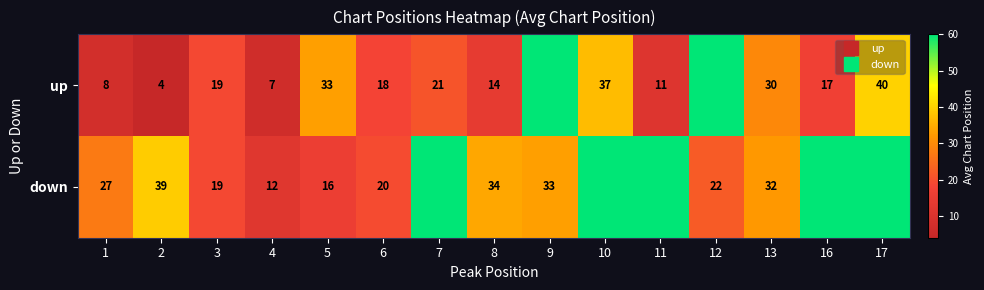

Which has a higher value, 9 or 2?

9